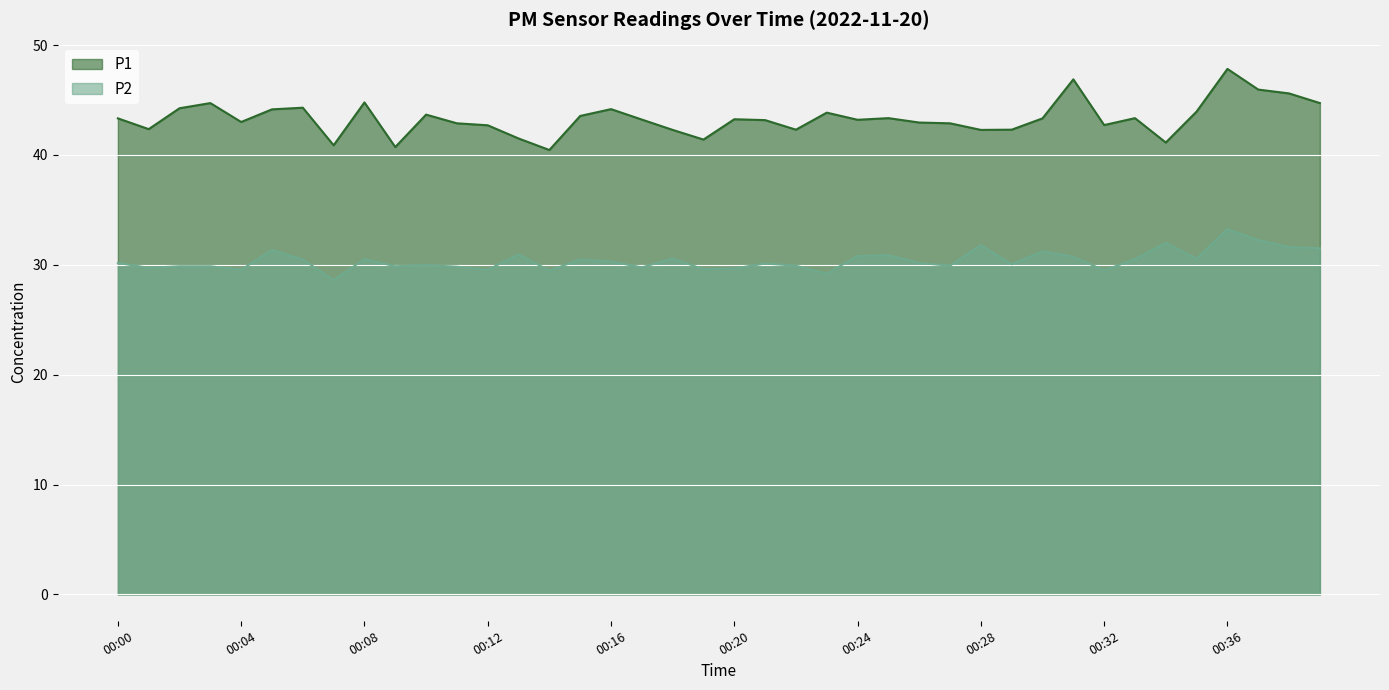

The P2 series shows 10.1 at 00:38. True or false?

False